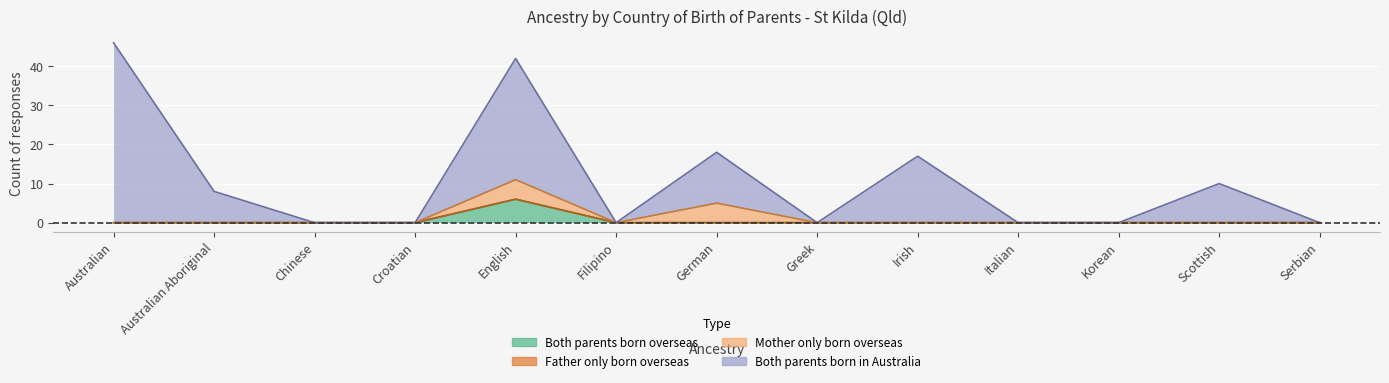

At how many categories does at least one series exceed 22?

2